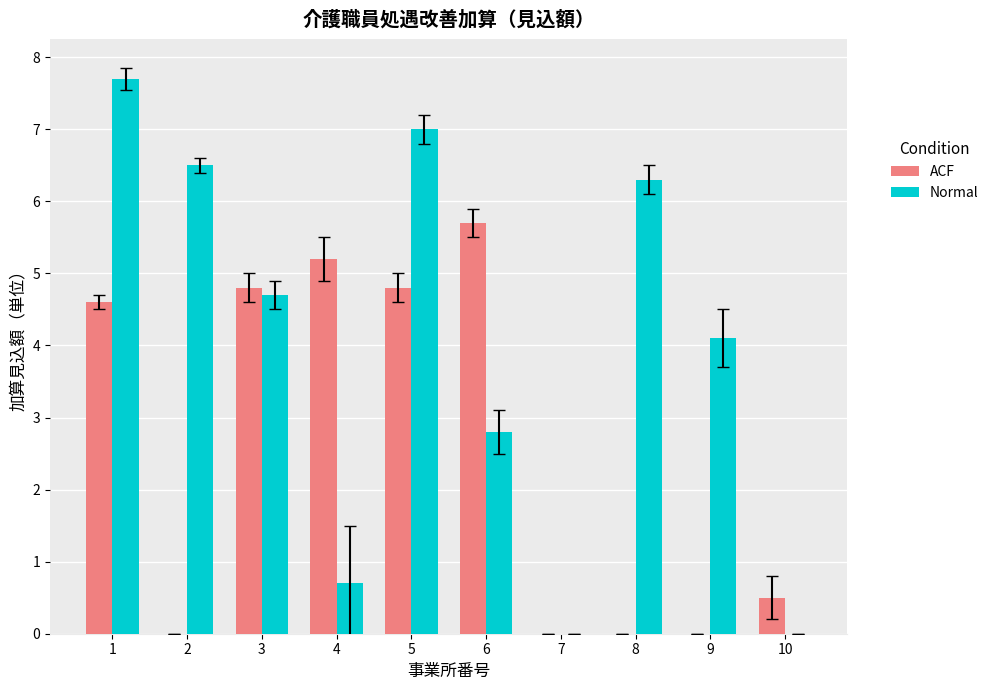

What is the sum of the ACF values at 10 and 8?

0.5